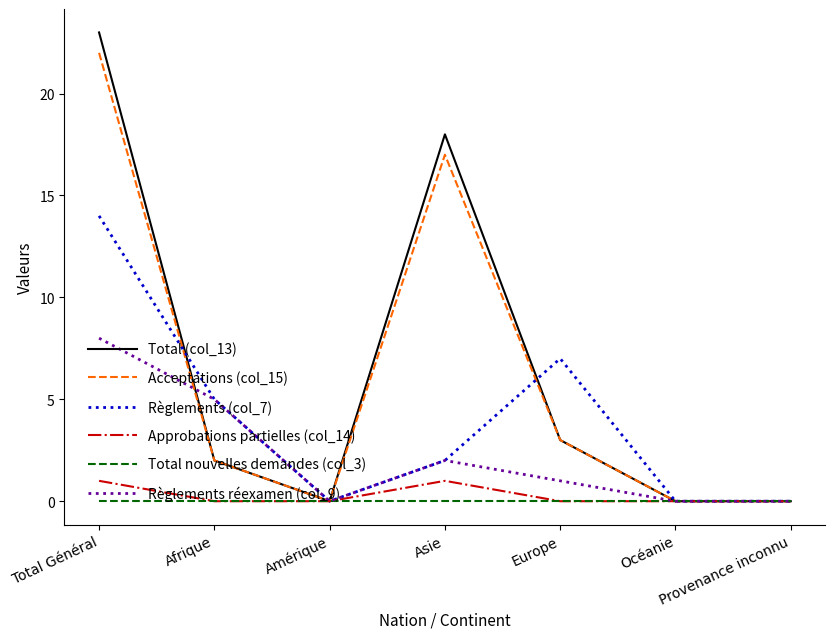

What is the maximum value shown in the chart?

23